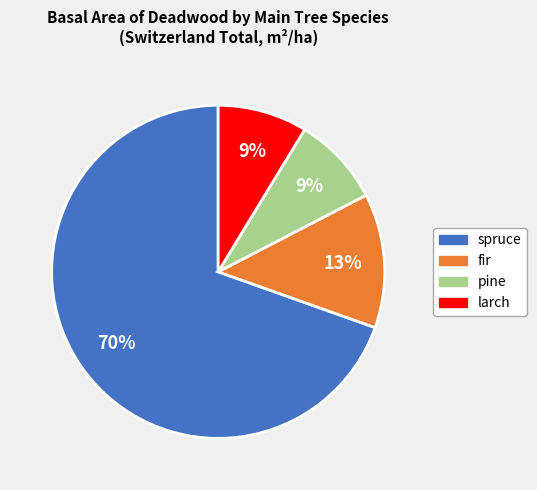

Count the number of slices in the pie.

4